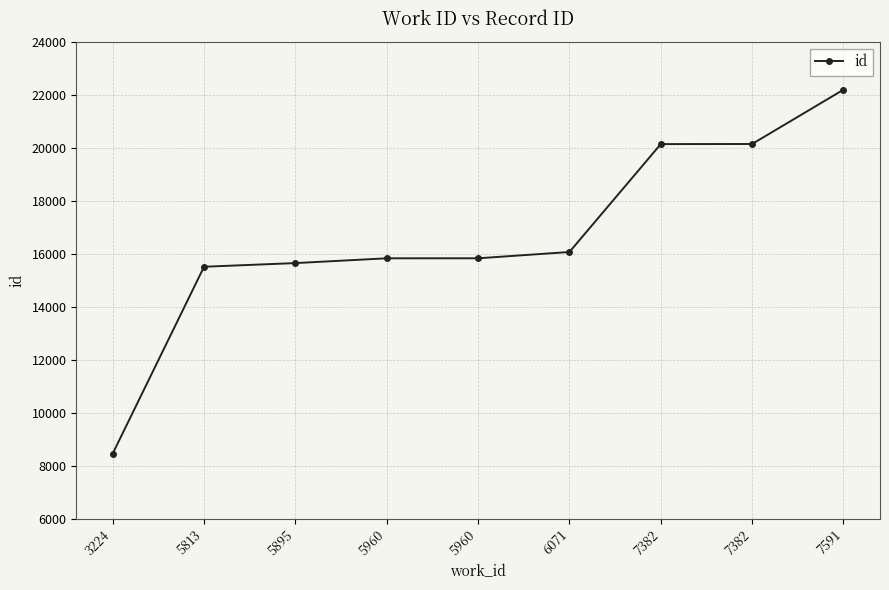

The value at 5960 is 24885. True or false?

False